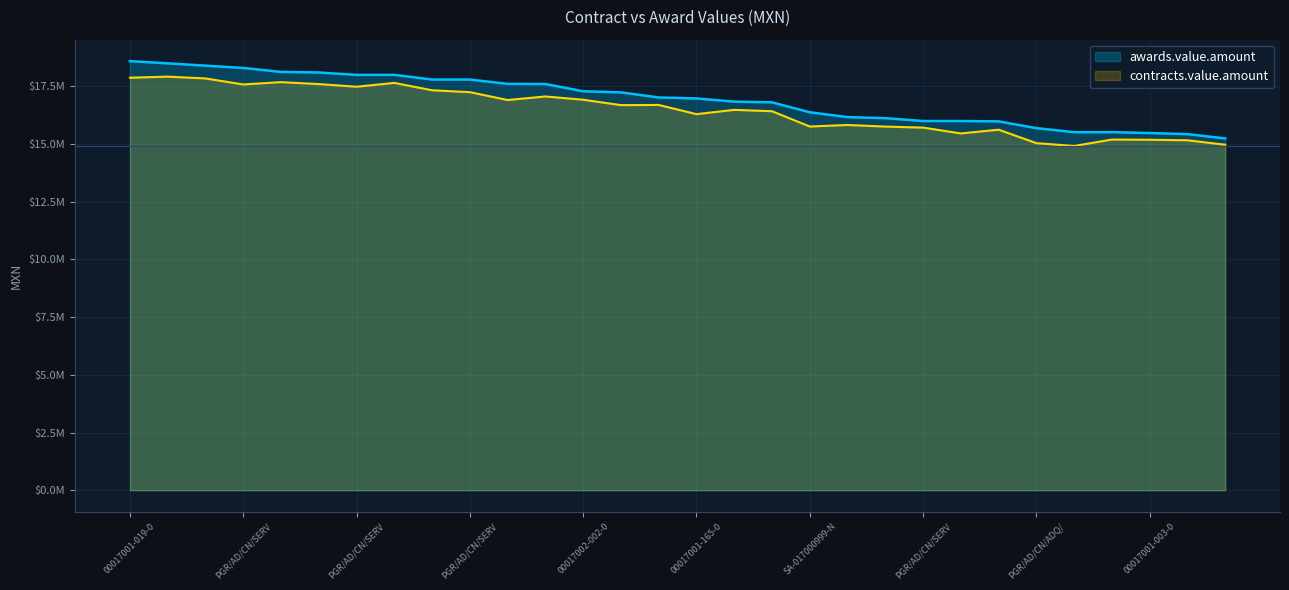

Reading right to left, transcribe all the data shown in this chart.

awards.value.amount: PGR/AD/CN/SERV/044/2008=15247102.0	SA-017000999-N407-2015=15432883.9	00017001-003-03=15479646.5	SA-017000999-N101-2014=15517241.4	AA-017000999-E322-2018=15517241.4	PGR/AD/CN/ADQ/131/2010=15691500.0	00017002-001-04=15985709.3	PGR/LPN/CN/ADQ/055/2014=16000000.0	PGR/AD/CN/SERV/218/2011=16000000.0	00017001-038-09=16124535.0	PGR/LPN/CN/ADQ/160/2008=16169959.0	SA-017000999-N275-2012=16379310.3	LA-017000999-E3-2016=16810344.8	PGR/LPN/CN/SERV/036/2011=16840977.0	00017001-165-08=16978286.1	PGR/CN/ARBI/07/2009=17020800.0	AA-017000999-E37-2017=17241379.3	00017002-002-03=17289655.6	00017001-015-05=17604869.3	LA-017000999-N9-2012=17609997.9	PGR/AD/CN/SERV/119/2011=17798036.0	SA-017000999-N64-2011=17798035.8	PGR/AD/CN/ADQ/013/2014=18000000.0	PGR/AD/CN/SERV/040/2012=18000000.0	AA-017000999-E47-2018=18103448.3	00017001-006-02=18128518.1	PGR/AD/CN/SERV/165/2014=18300000.0	00017001-045-07=18399994.1	PGR/LPN/CN/SERV/004/2011=18500000.0	00017001-019-05=18595873.2
contracts.value.amount: PGR/AD/CN/SERV/044/2008=14974166.9	SA-017000999-N407-2015=15165369.5	00017001-003-03=15187957.4	SA-017000999-N101-2014=15197589.7	AA-017000999-E322-2018=14918585.6	PGR/AD/CN/ADQ/131/2010=15040801.6	00017002-001-04=15624331.3	PGR/LPN/CN/ADQ/055/2014=15461580.7	PGR/AD/CN/SERV/218/2011=15714270.5	00017001-038-09=15759290.3	PGR/LPN/CN/ADQ/160/2008=15827961.8	SA-017000999-N275-2012=15762371.0	LA-017000999-E3-2016=16424490.7	PGR/LPN/CN/SERV/036/2011=16483890.2	00017001-165-08=16297703.7	PGR/CN/ARBI/07/2009=16697066.0	AA-017000999-E37-2017=16688784.4	00017002-002-03=16922824.8	00017001-015-05=17063900.2	LA-017000999-N9-2012=16910312.3	PGR/AD/CN/SERV/119/2011=17250847.0	SA-017000999-N64-2011=17332587.2	PGR/AD/CN/ADQ/013/2014=17652044.4	PGR/AD/CN/SERV/040/2012=17486675.9	AA-017000999-E47-2018=17601048.4	00017001-006-02=17685244.0	PGR/AD/CN/SERV/165/2014=17584679.8	00017001-045-07=17845236.5	PGR/LPN/CN/SERV/004/2011=17923756.5	00017001-019-05=17877201.4